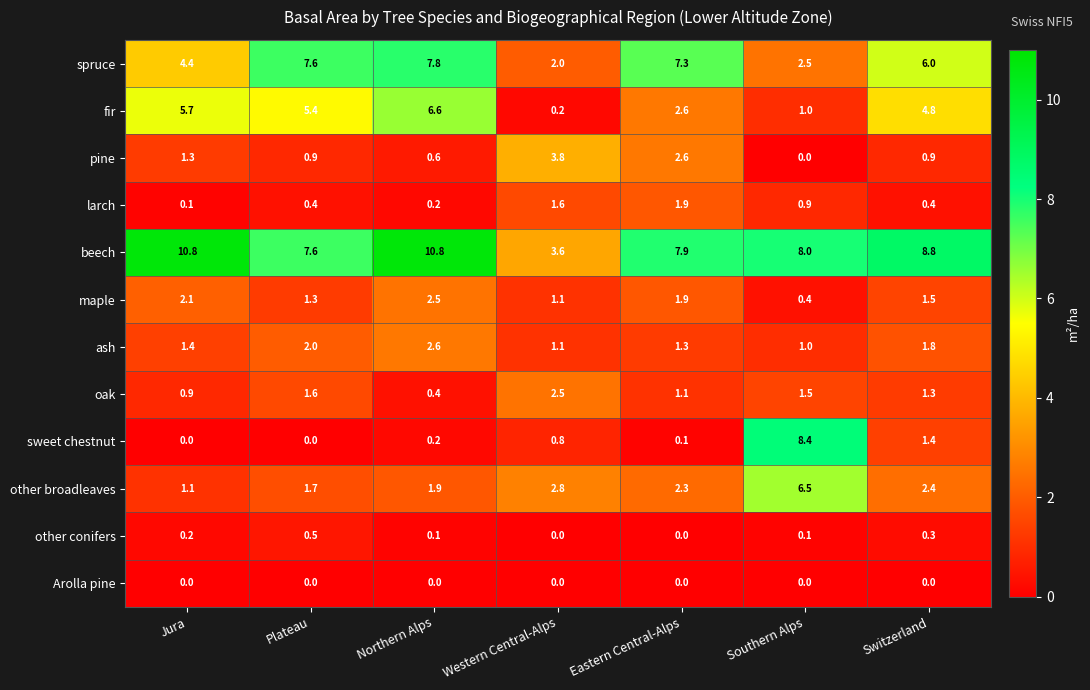

At which label does maple reach its peak?

Northern Alps